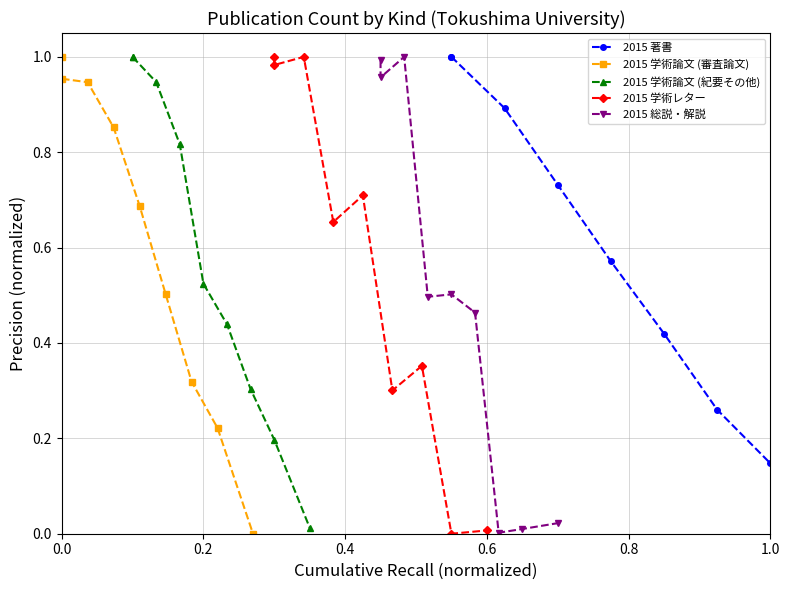

What is the sum of the 2015 学術レター values at 0.8 and 8?

0.7